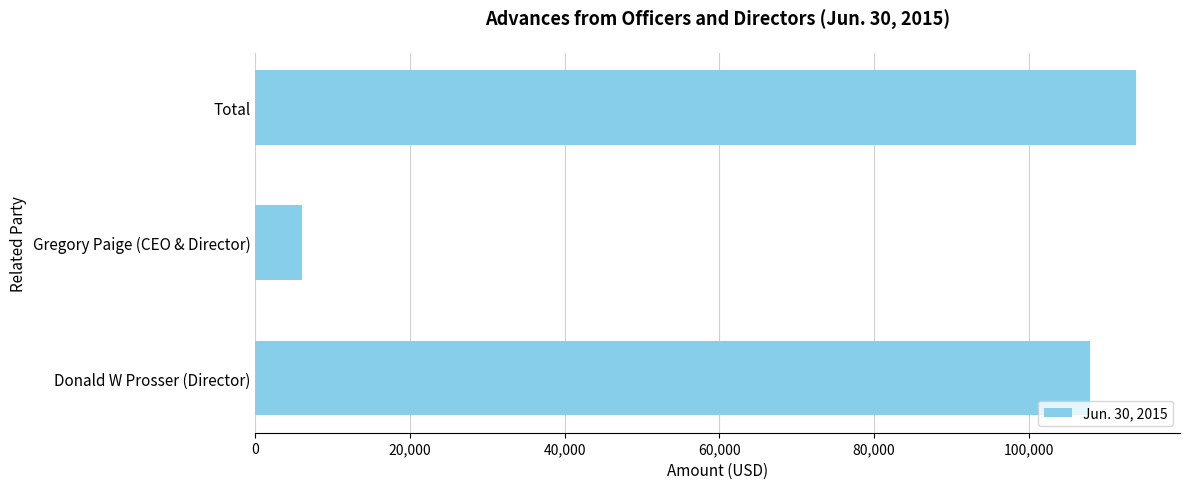

What is the ratio of the value at Total to the value at Donald W Prosser (Director)?

1.1